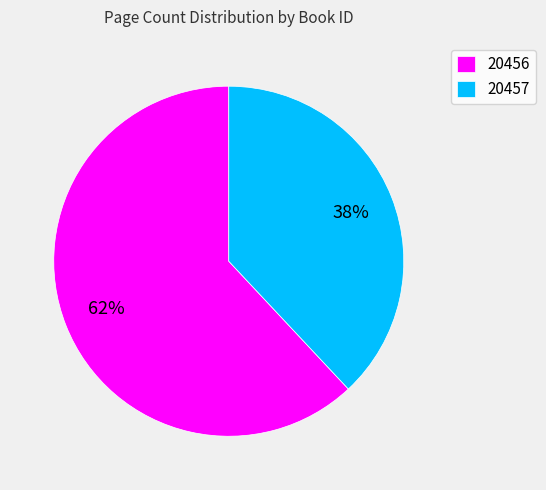

Does 20457 represent more than half of the total?

No